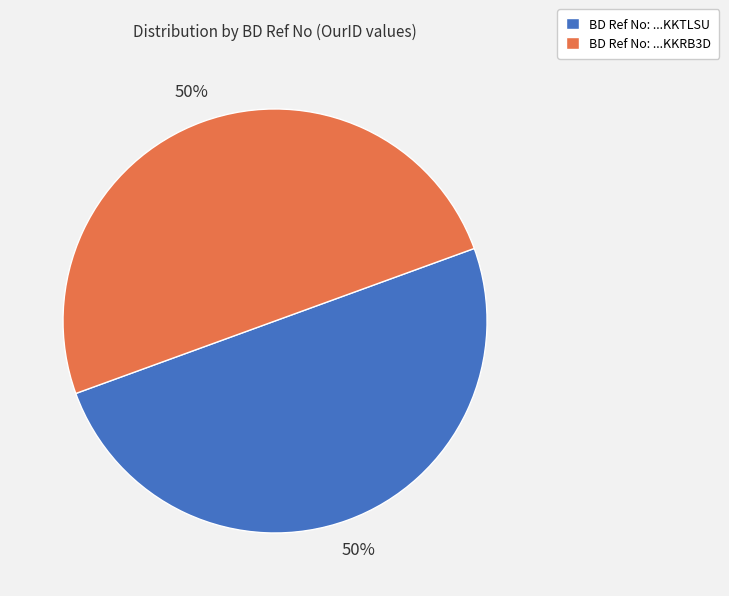

To the nearest percent, what is the average slice percentage?

50%